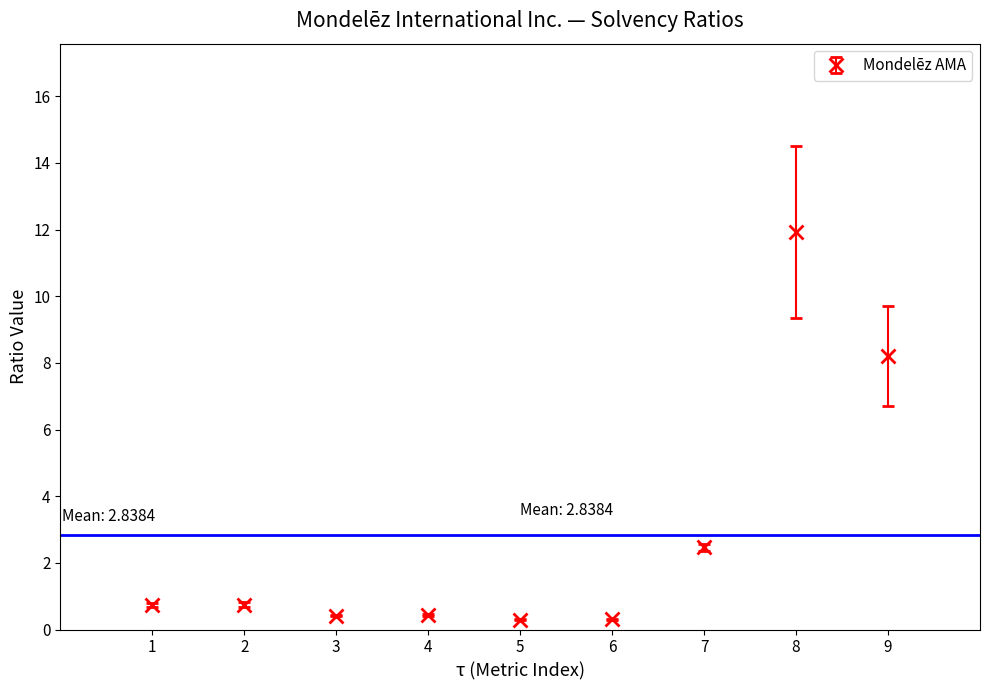

What is the change in value from 8 to 9?

-3.7